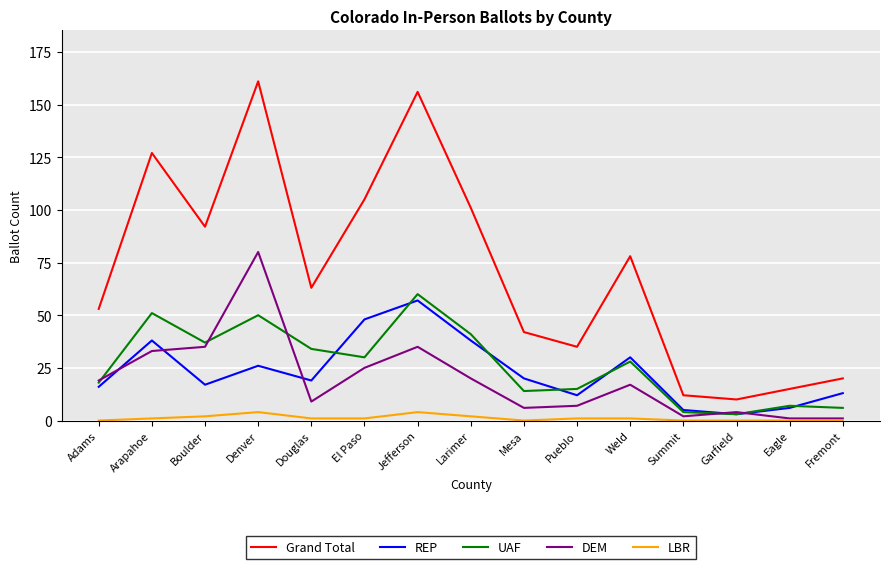

At which category is the sum across all series the highest?

Denver